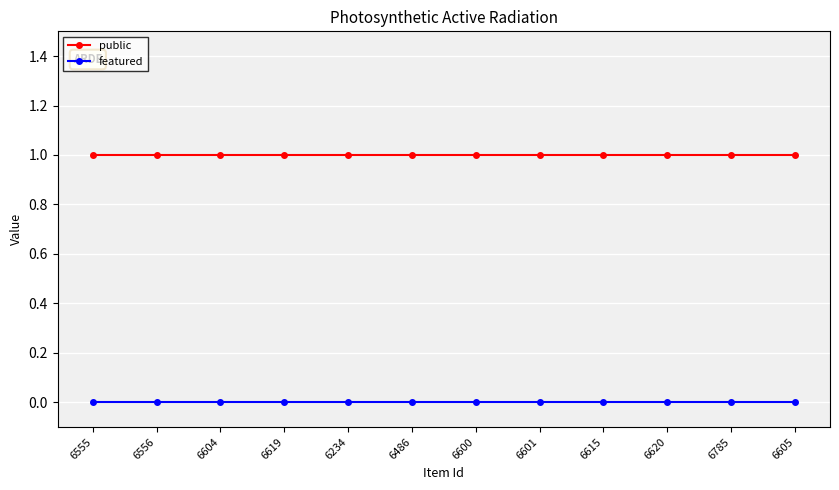

List the series in order of their peak value, highest first.

public, featured